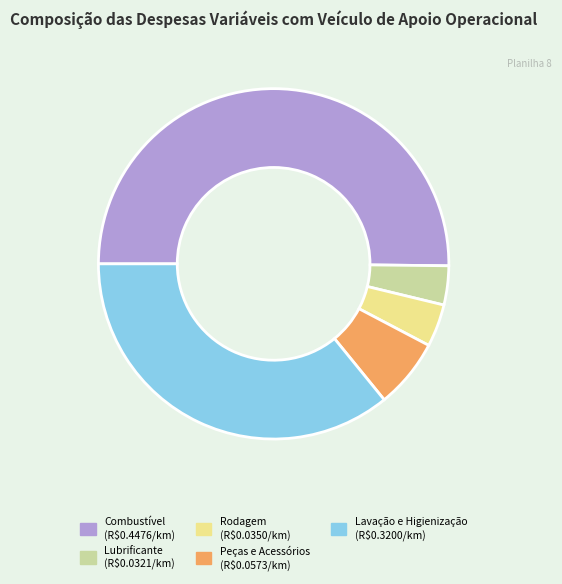

What is the largest slice in the pie chart?

Combustível